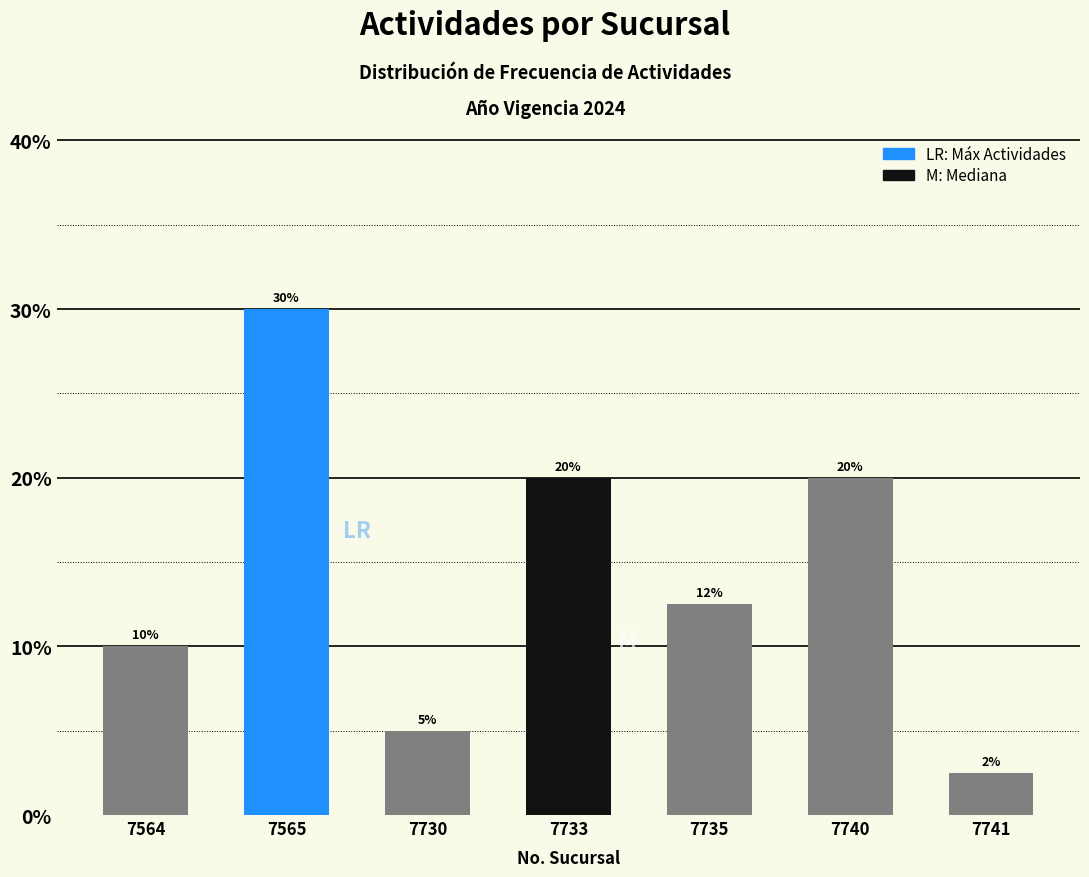

Is it true that the value at 7735 is 12.5?

True